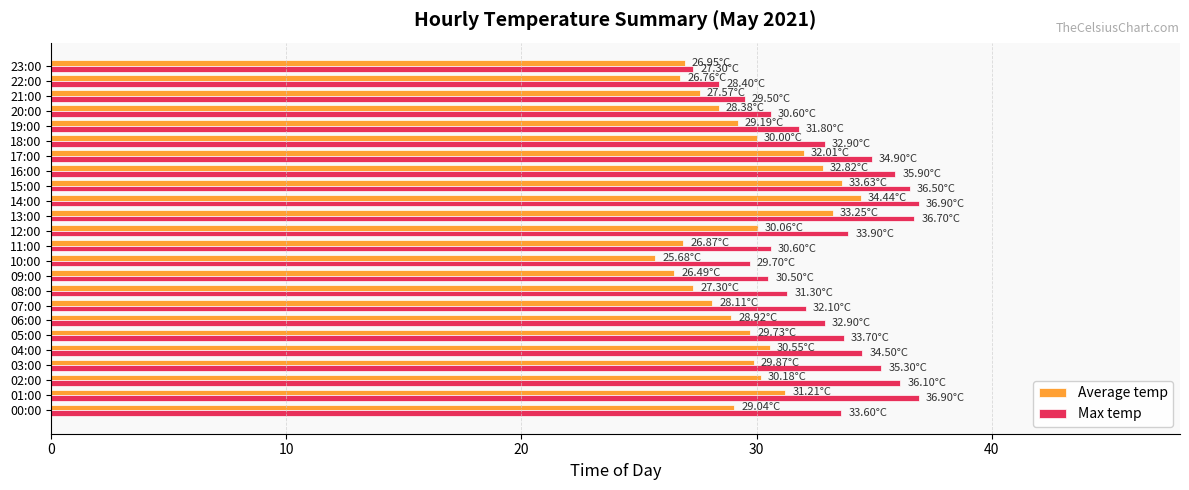

What is the sum of the Max temp values at 07:00 and 06:00?

65.0